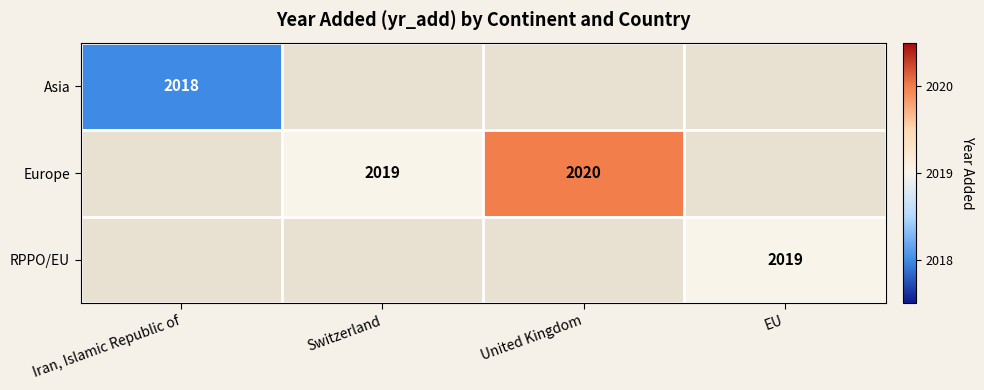

At how many categories does at least one series exceed 2018?

3